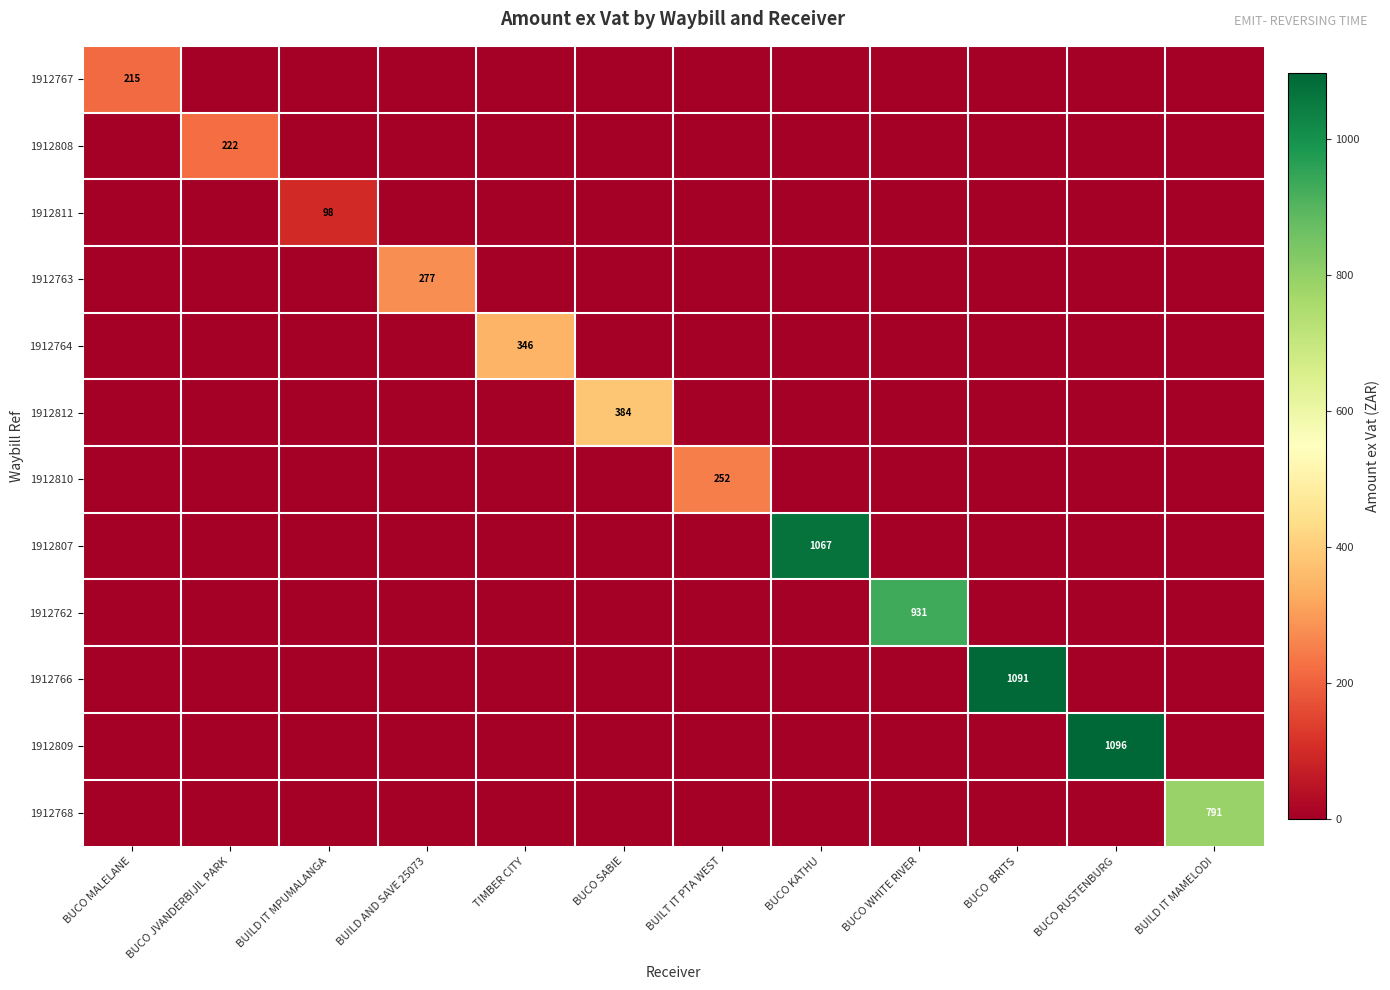

Is it true that 1912766 equals 572.9 at BUCO MALELANE?

False